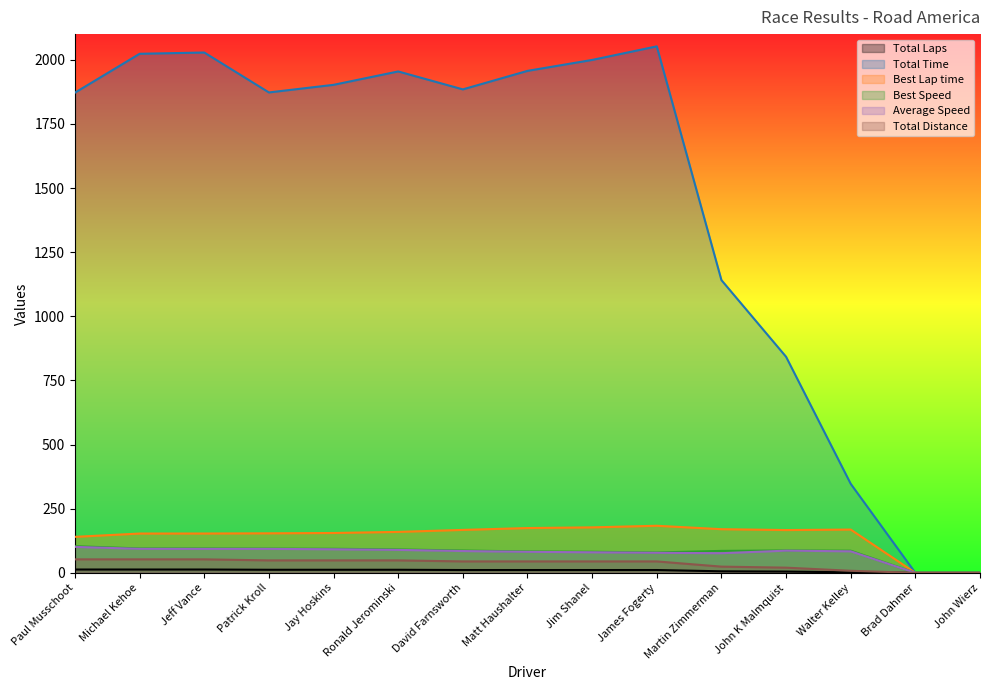

True or false: Best Lap time and Total Distance intersect in this chart.

False